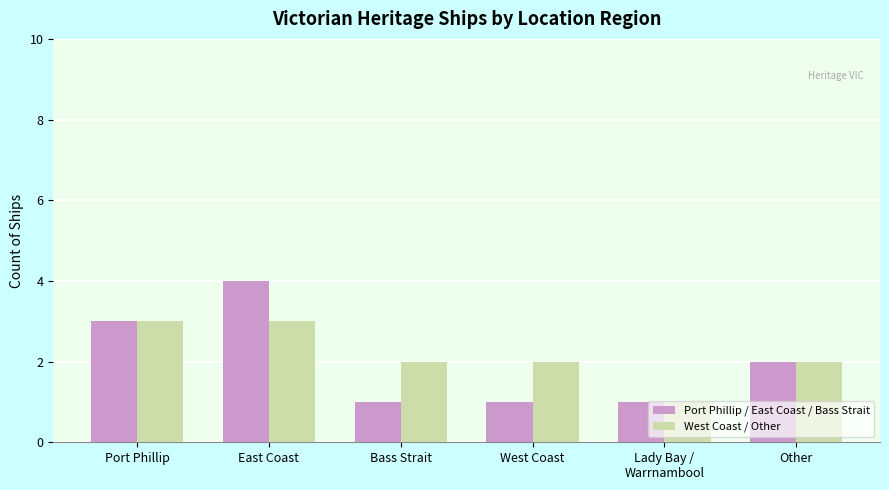

Does the chart contain stacked bars?

No